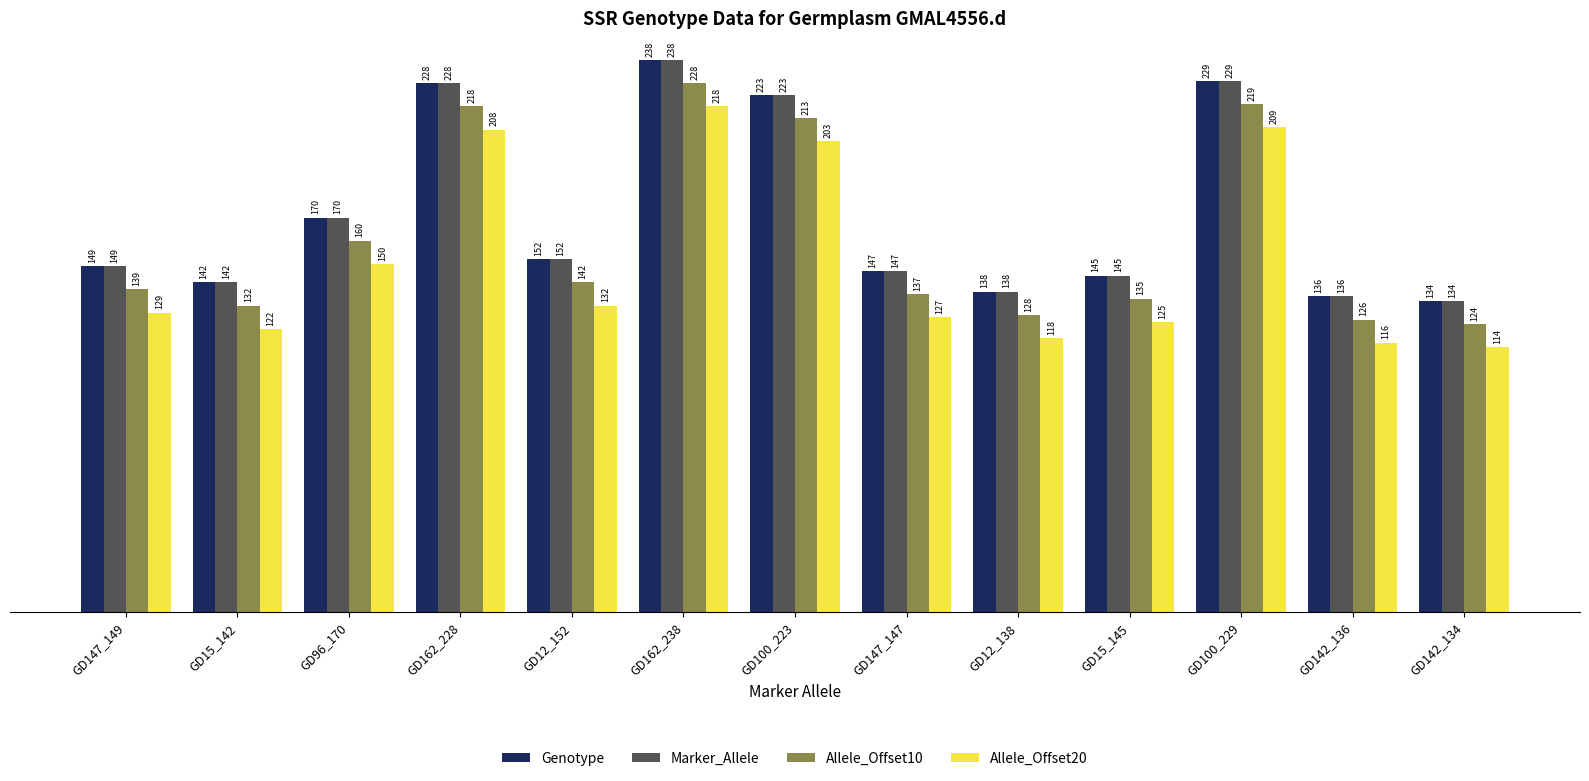

What position from the left is GD100_229?

11